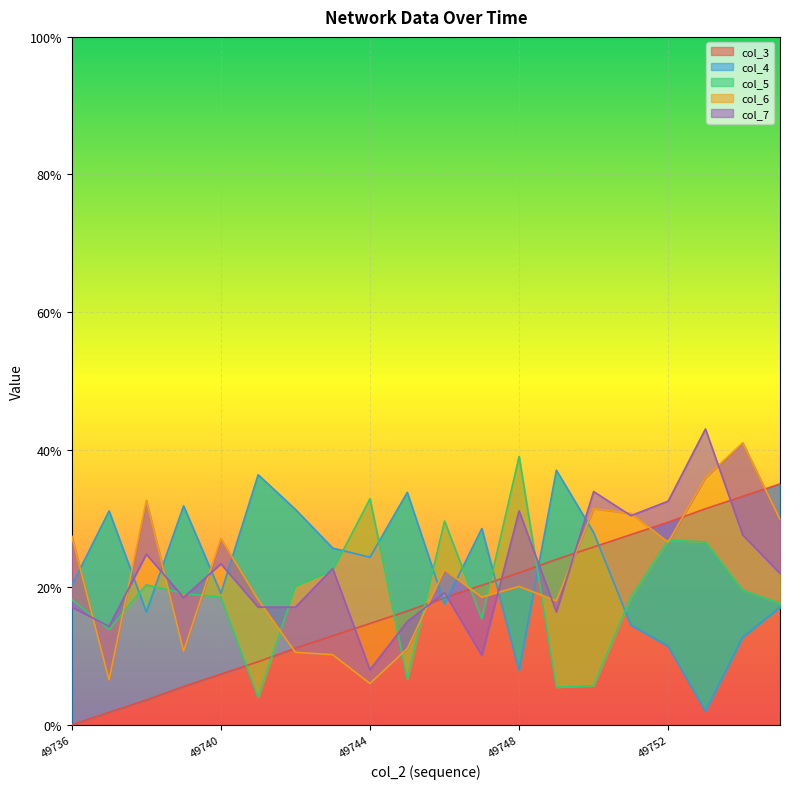

What is the approximate value of col_3 at 49745?

0.2